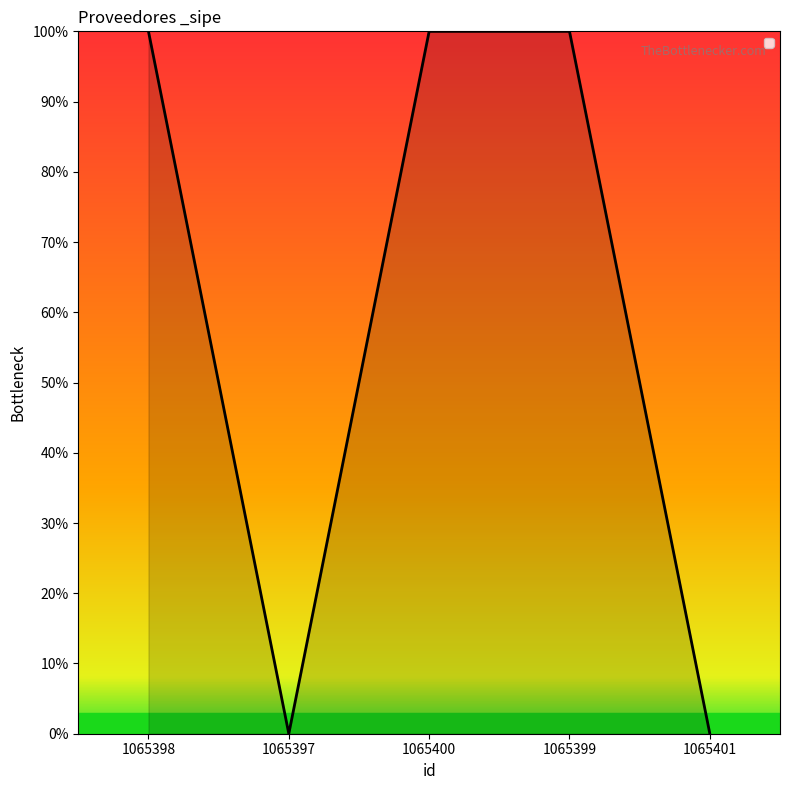

What is the maximum value shown in the chart?

1